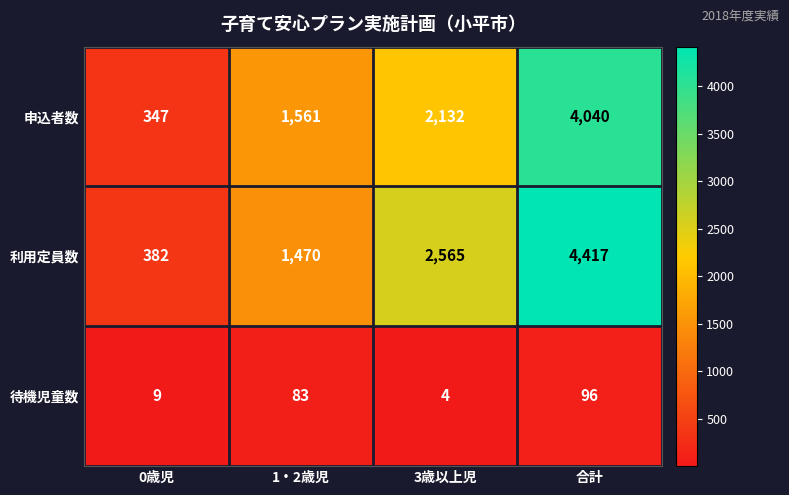

Which series has the largest total across all categories?

利用定員数